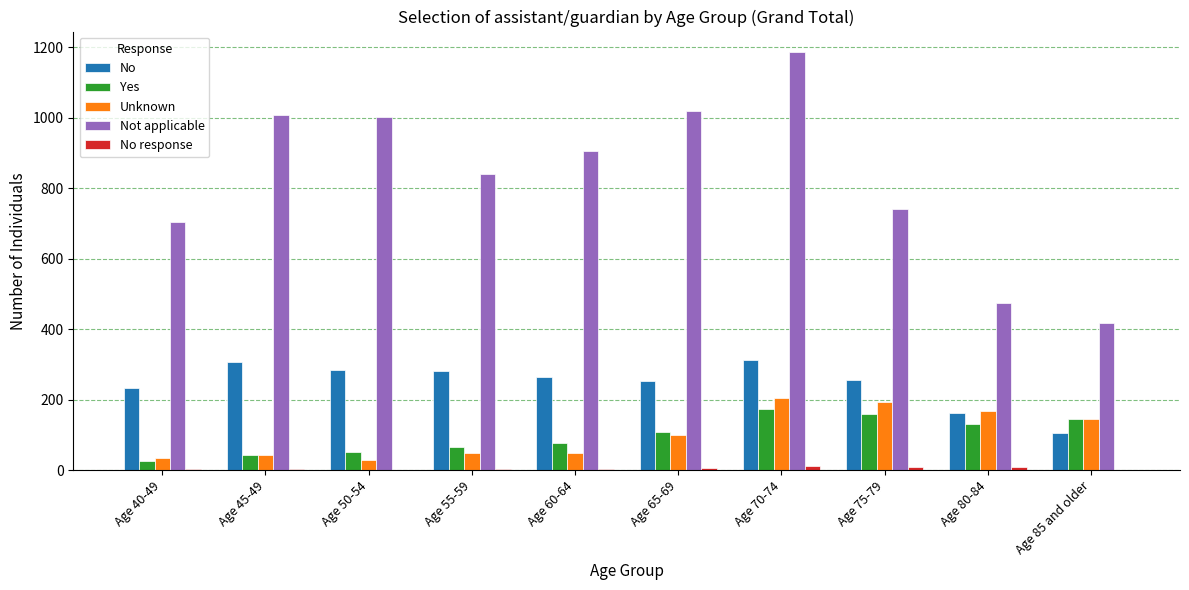

Between Age 65-69 and Age 80-84, which series saw the biggest shift?

Not applicable